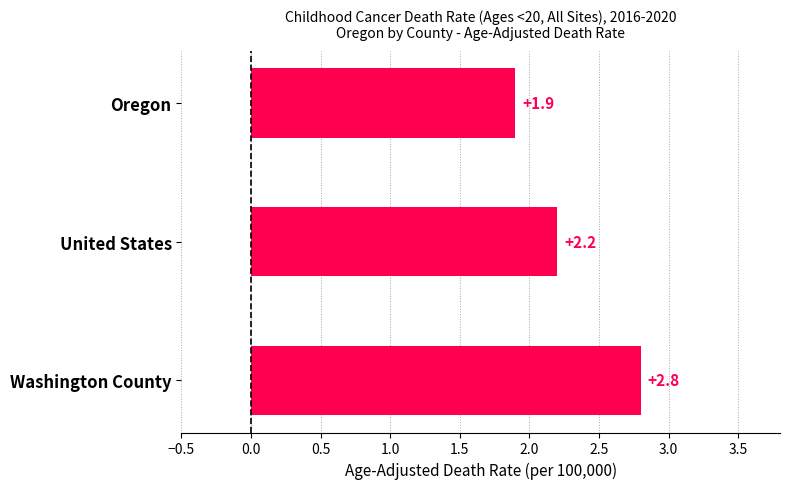

True or false: the data shows 1.2 at United States.

False